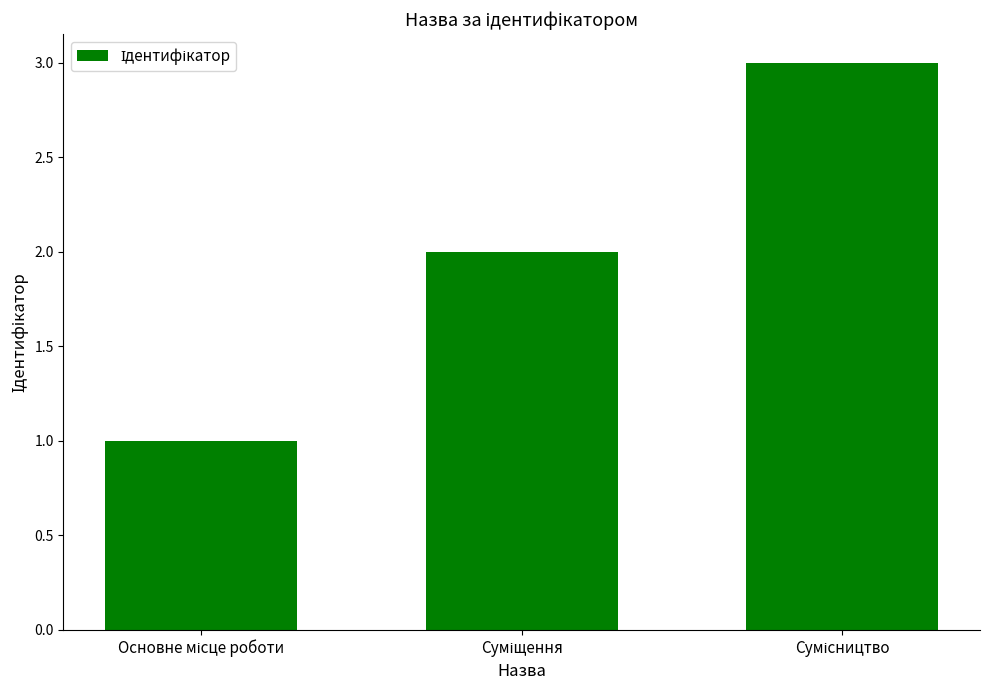

What is the sum of all values?

6